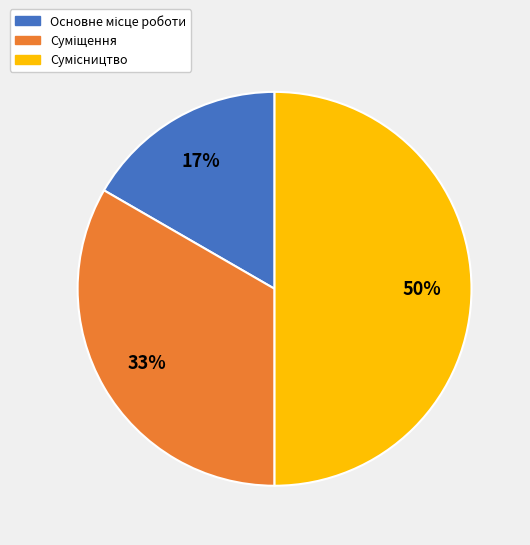

To the nearest percent, what is the average slice percentage?

33%